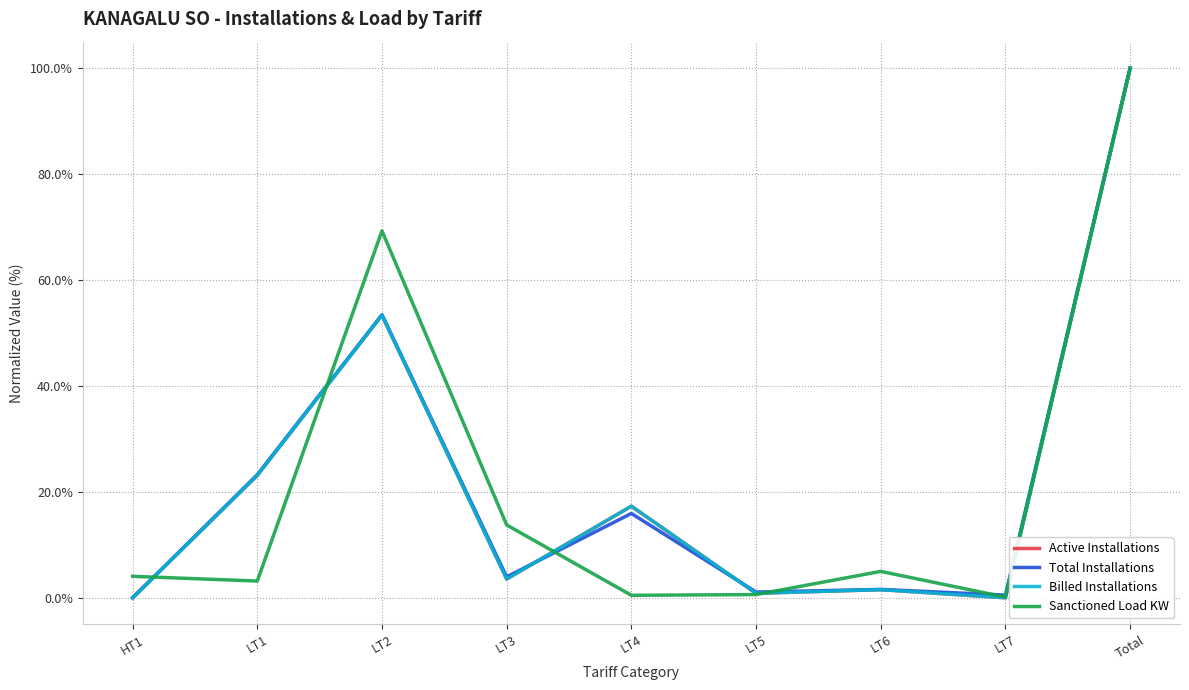

Between LT2 and LT4, which series saw the biggest shift?

Sanctioned Load KW